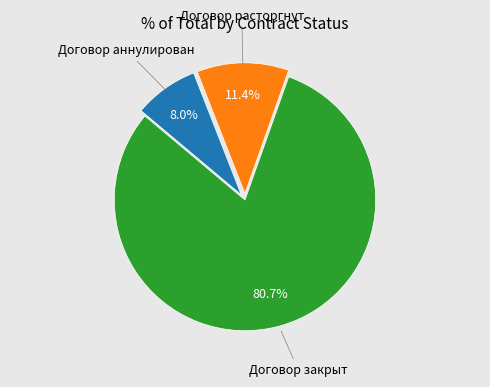

Is there a majority slice in this chart?

Yes